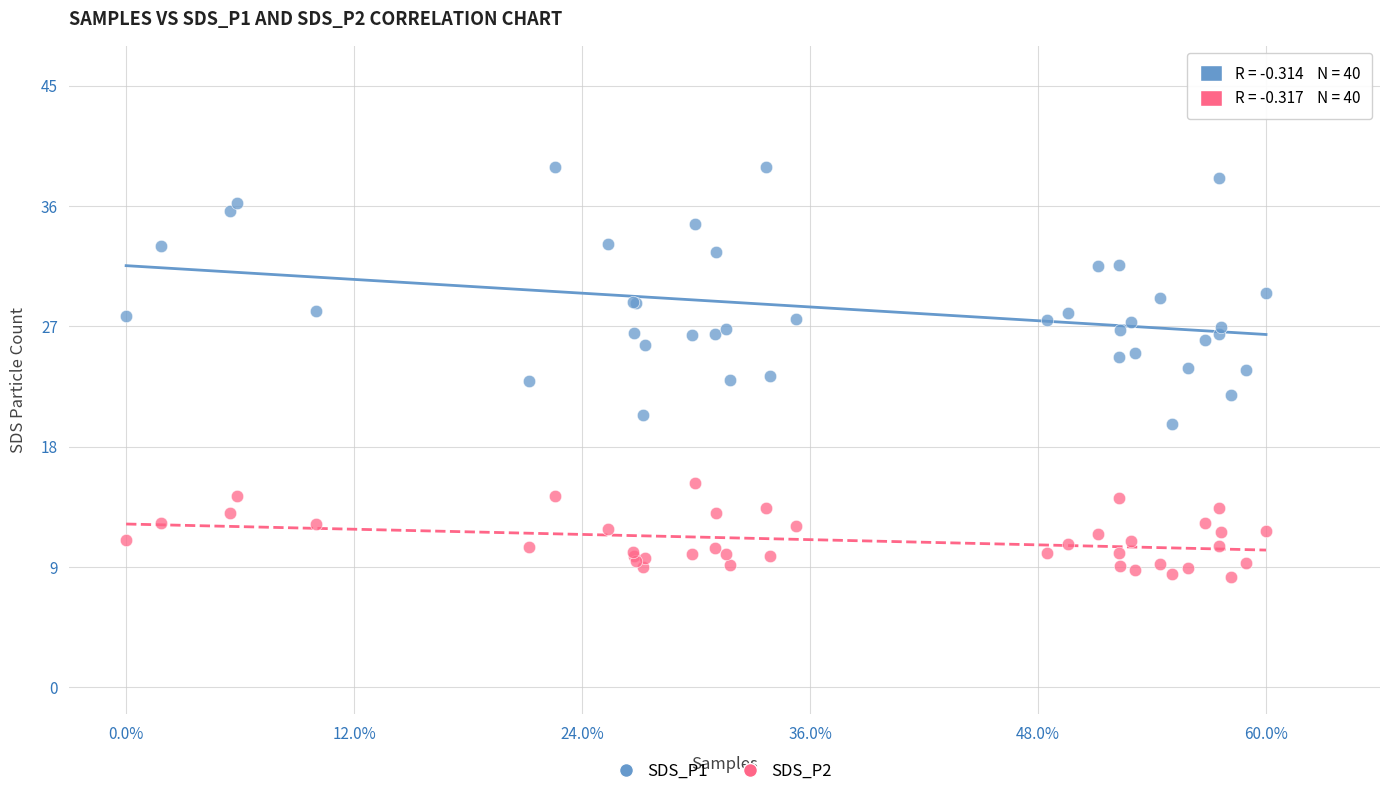

Which series has the largest Y range (max minus min)?

SDS_P1